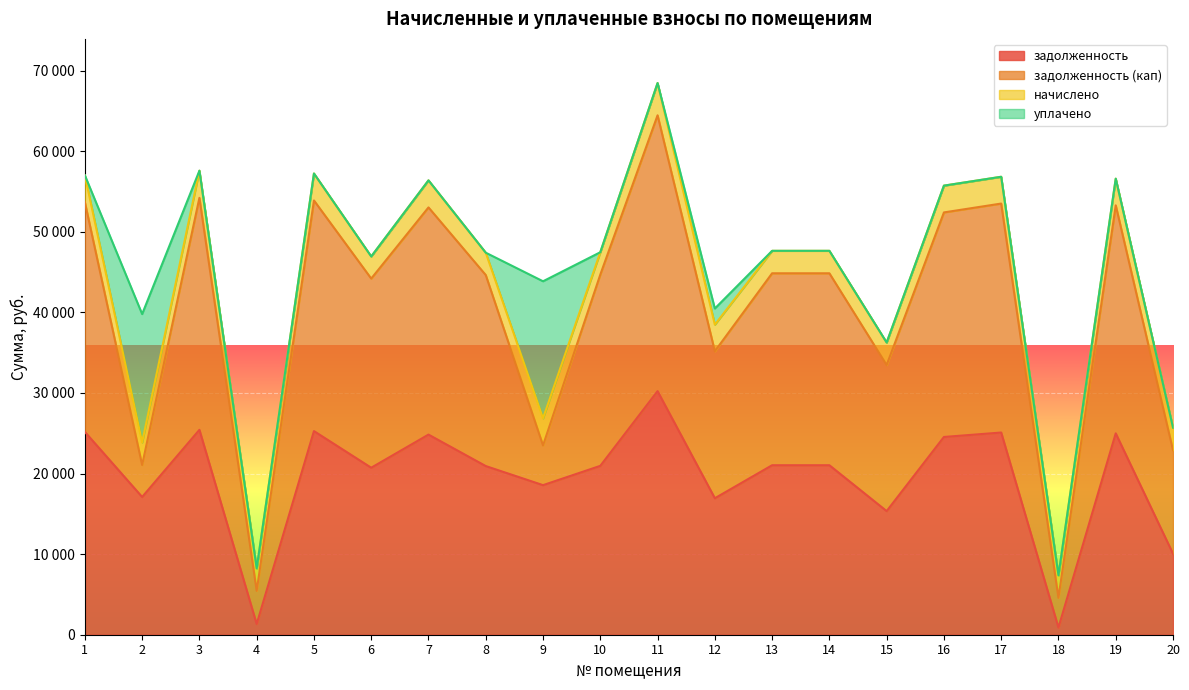

Which category has the highest value in the задолженность (кап) series?

11